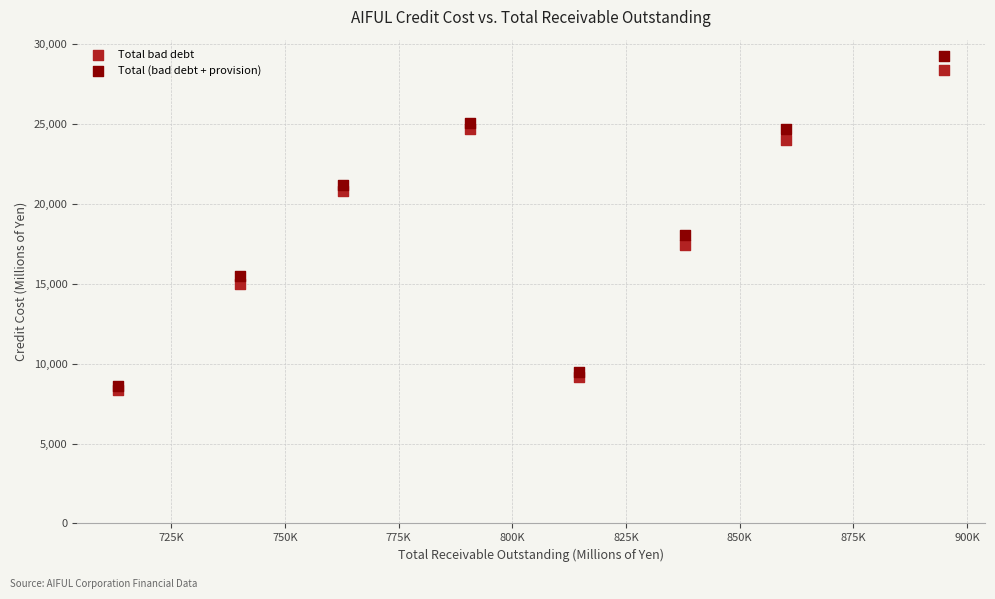

In the Total bad debt series, what Y value is closest to 18372?

17444